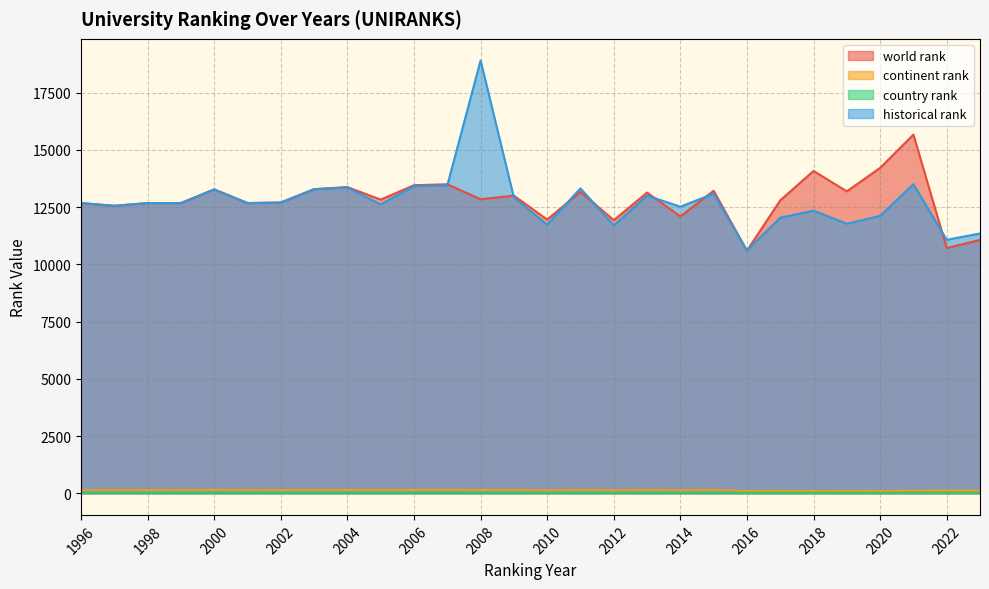

At which category does world rank reach its first local valley?

1997